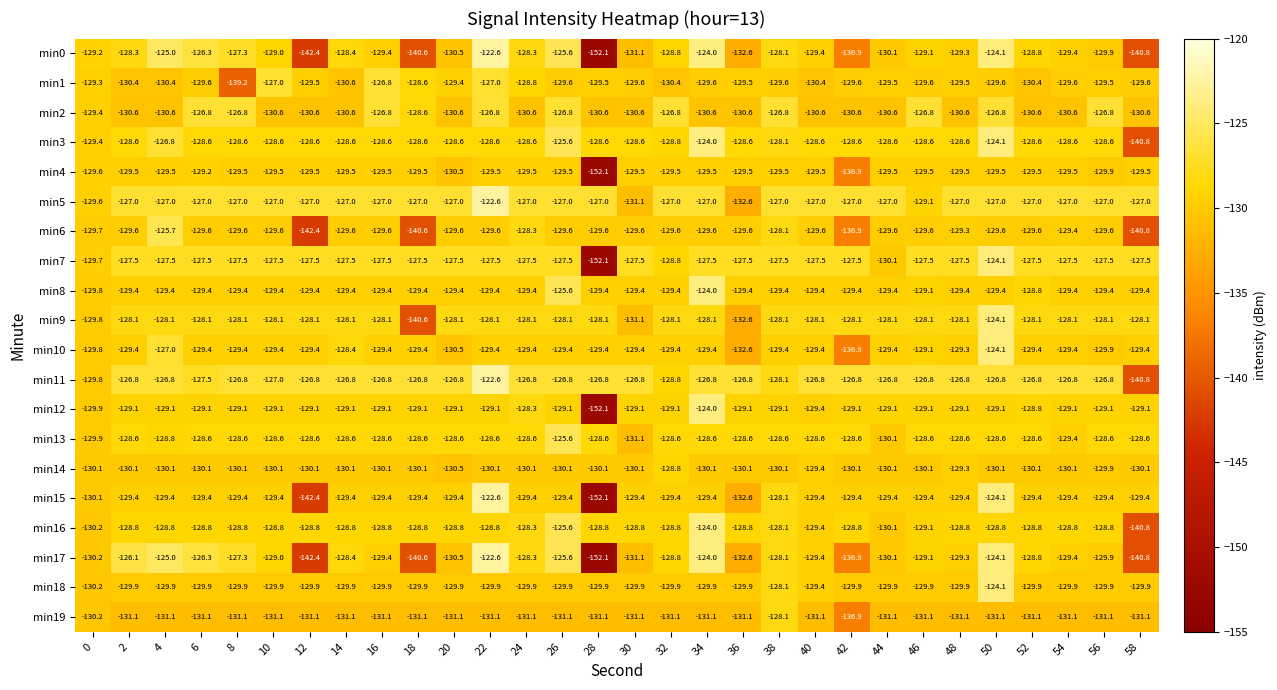

At which category is the sum across all series the highest?

50